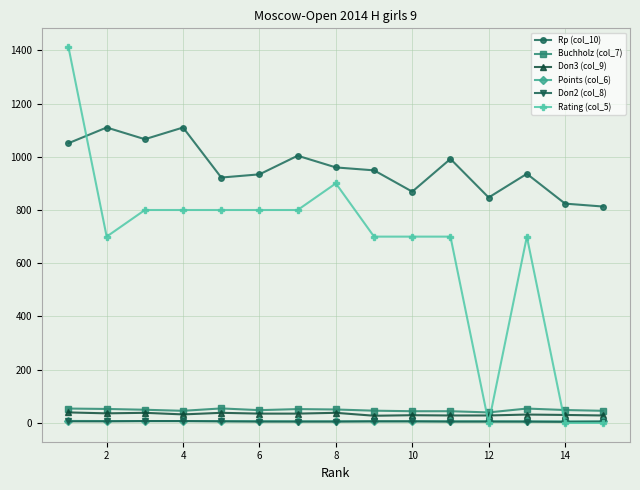

Which series has the largest range (max minus min)?

Rating (col_5)